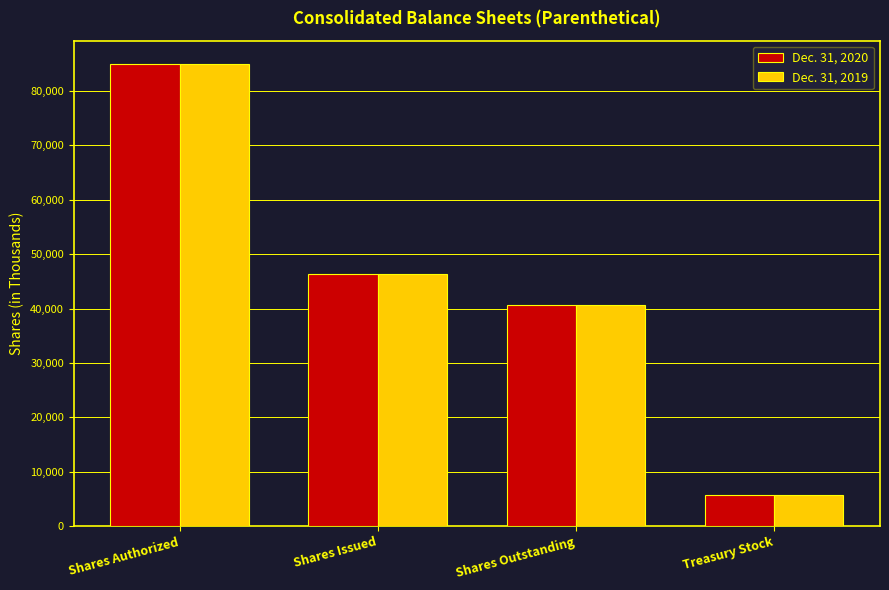

Reading left to right, list all the values displayed in this chart.

Dec. 31, 2020: Shares Authorized=85000	Shares Issued=46410	Shares Outstanding=40738	Treasury Stock=5672
Dec. 31, 2019: Shares Authorized=85000	Shares Issued=46410	Shares Outstanding=40738	Treasury Stock=5672